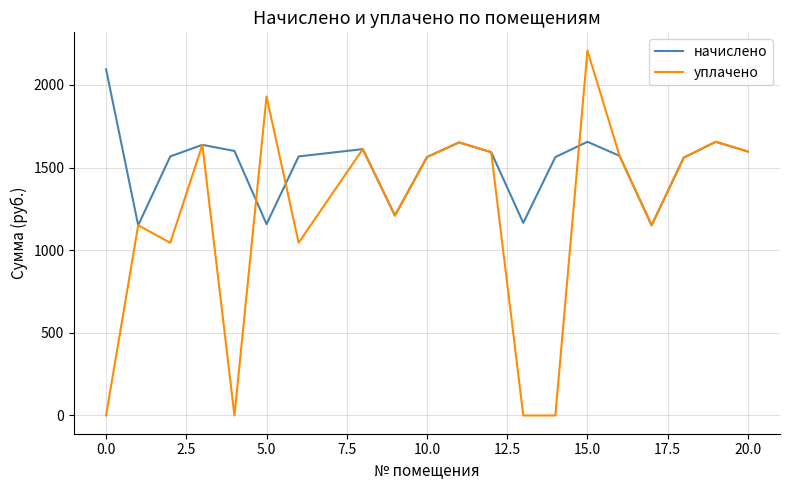

Which series has the largest range (max minus min)?

уплачено